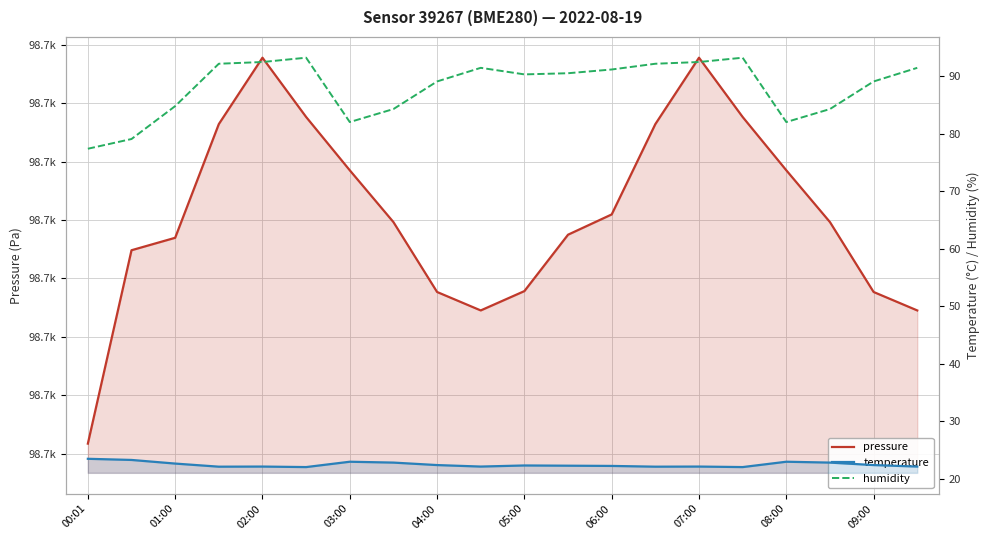

Does the chart have visible grid lines?

Yes